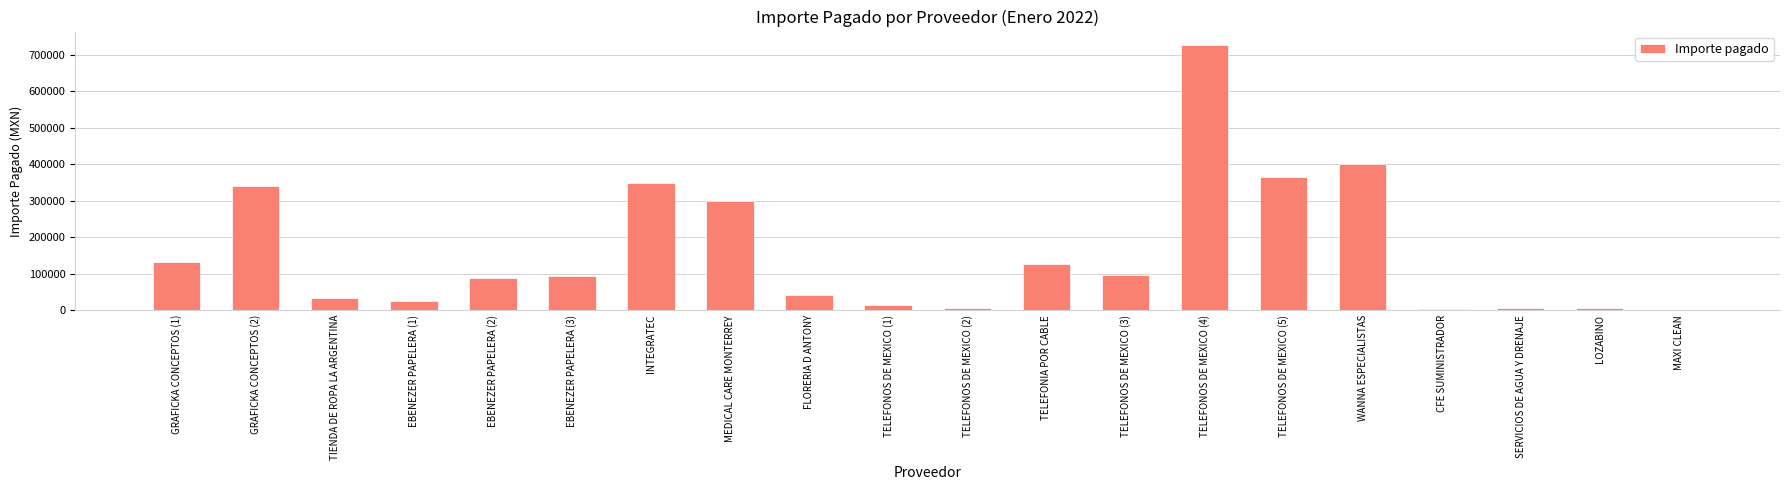

What is the difference between the values at INTEGRATEC and WANNA ESPECIALISTAS?

49886.8